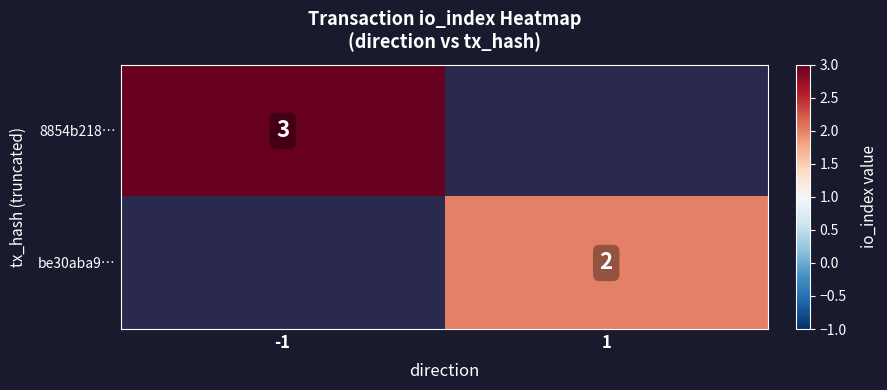

Is the value of be30aba9… at 1 greater than the value of 8854b218… at -1?

No